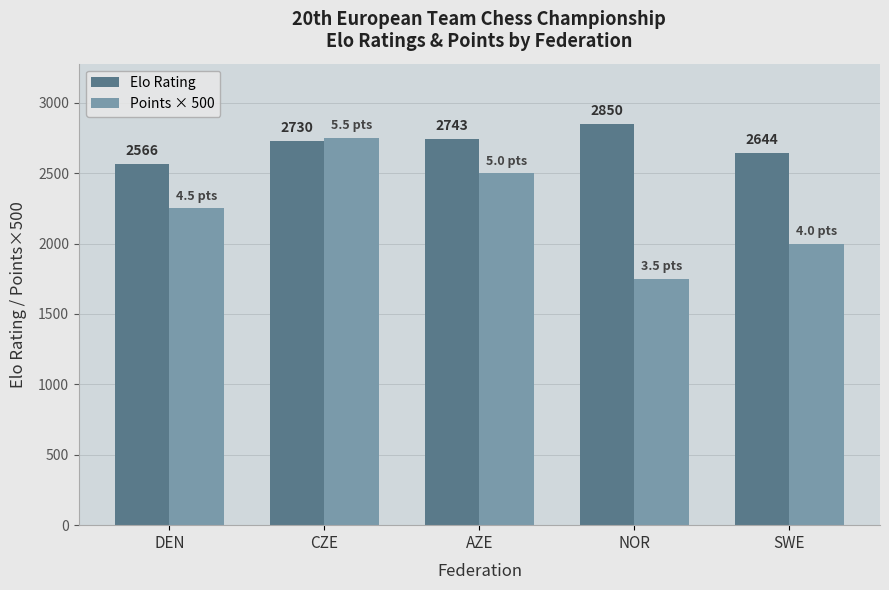

Reading left to right, extract all data points from this chart.

Elo Rating: 2566	2730	2743	2850	2644
Points × 500: 2250	2750	2500	1750	2000